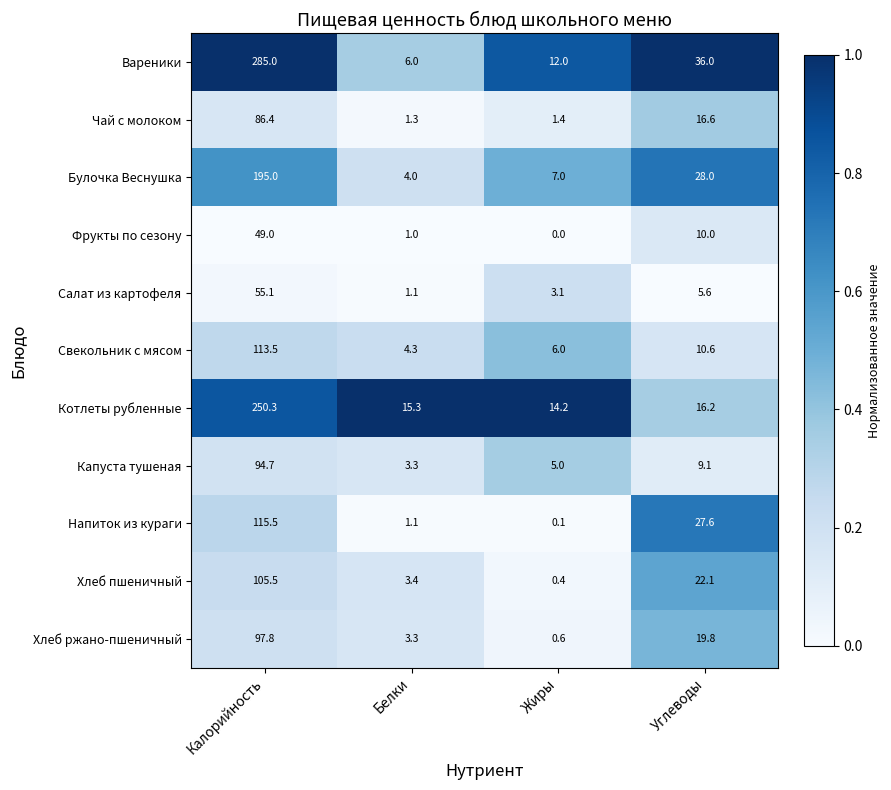

Rank the series at Углеводы from lowest to highest value.

Салат из картофеля, Капуста тушеная, Фрукты по сезону, Свекольник с мясом, Котлеты рубленные, Чай с молоком, Хлеб ржано-пшеничный, Хлеб пшеничный, Напиток из кураги, Булочка Веснушка, Вареники